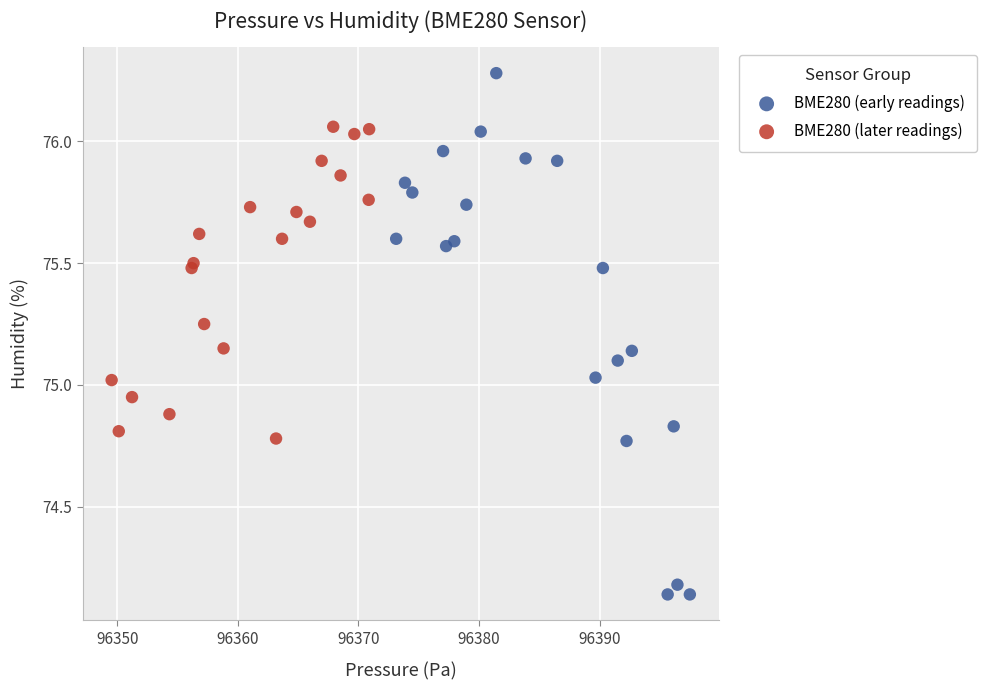

Which series contains the lowest Y value?

BME280 (early readings)